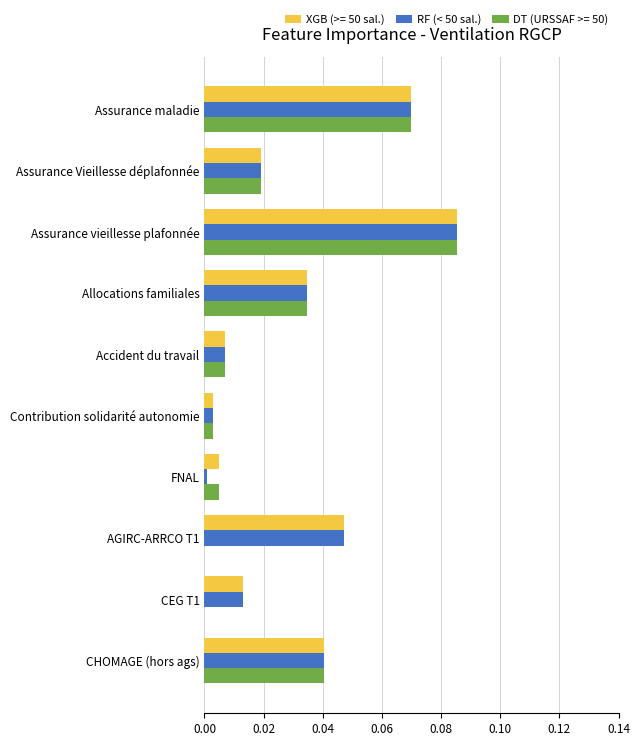

Which category has the highest value in the DT (URSSAF >= 50) series?

Assurance vieillesse plafonnée